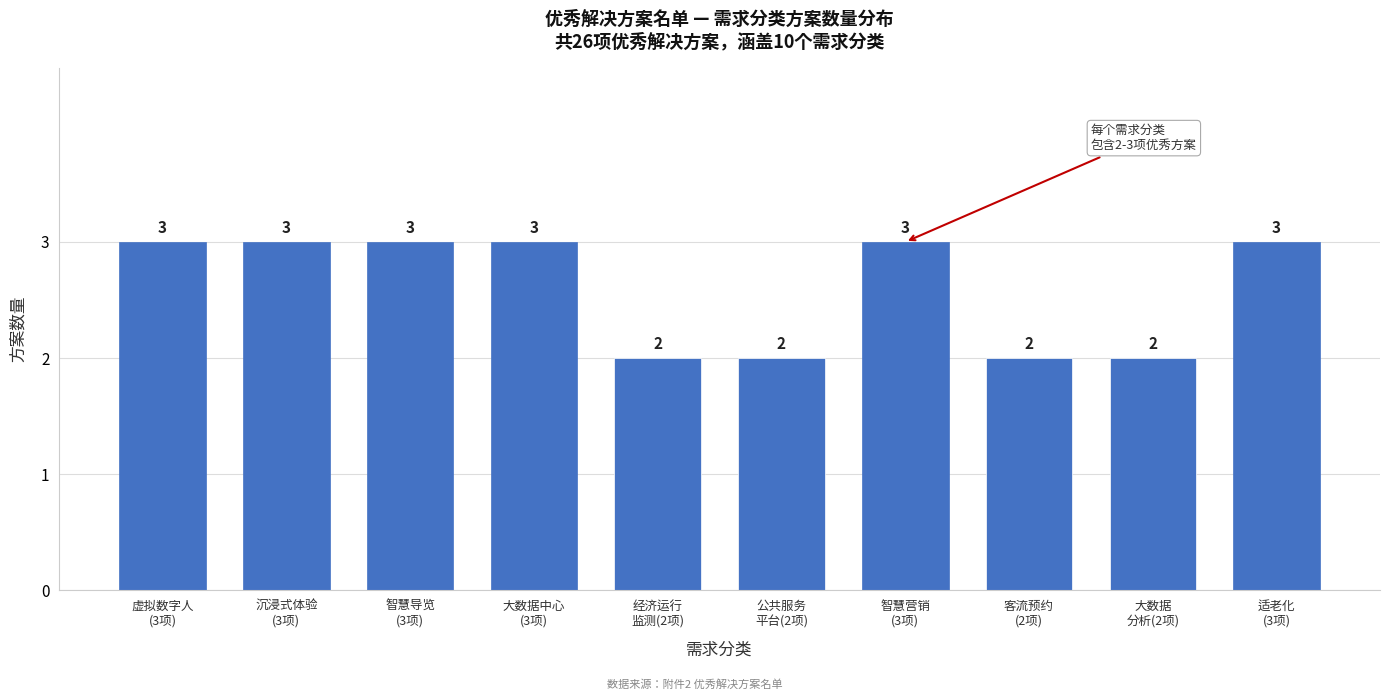

Reading left to right, extract all data points from this chart.

3	3	3	3	2	2	3	2	2	3